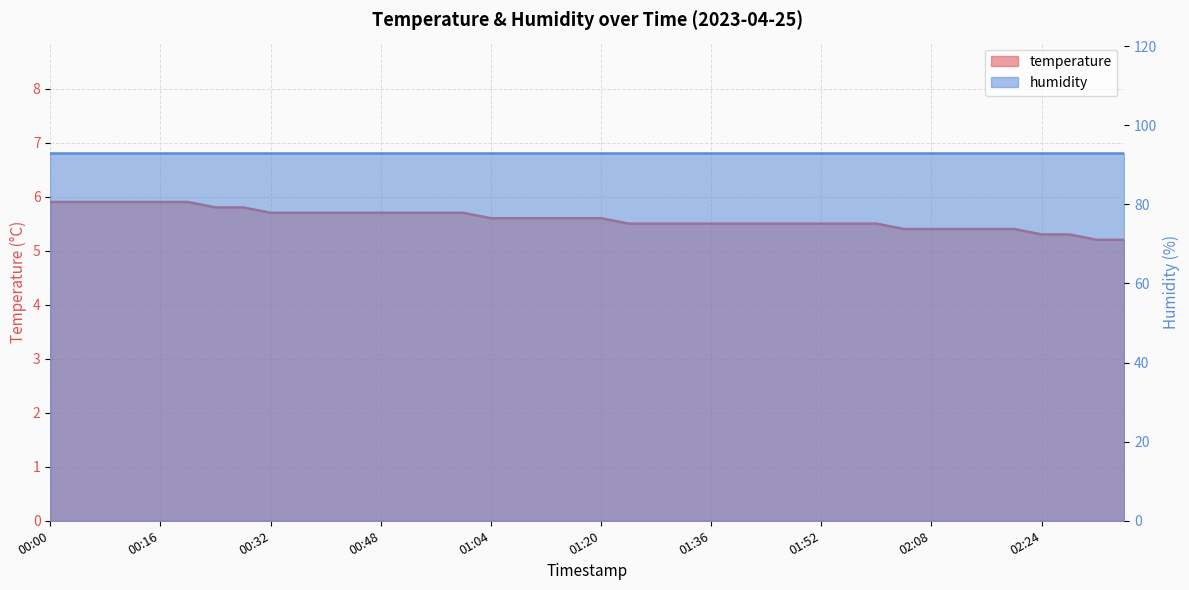

Between 00:48 and 02:16, which is larger?

00:48